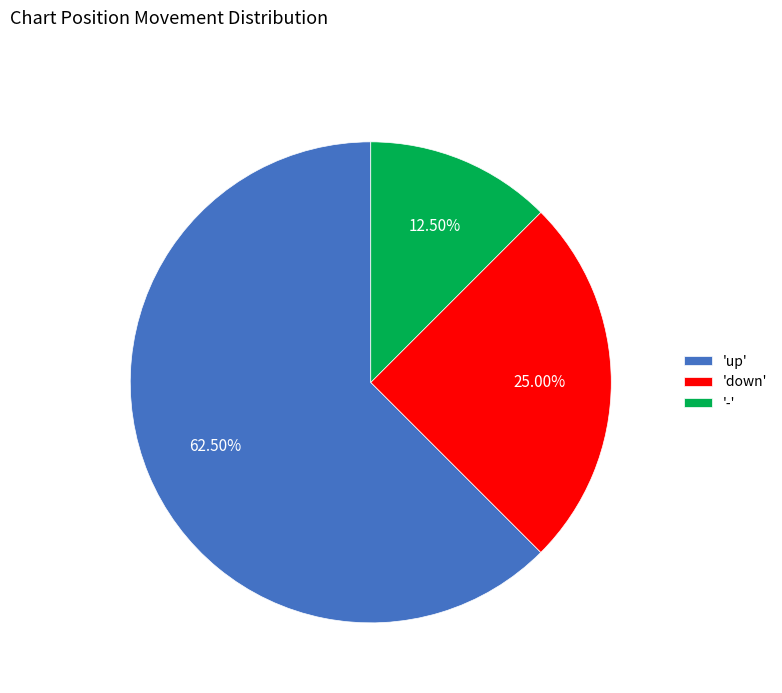

How many segments does this pie chart have?

3